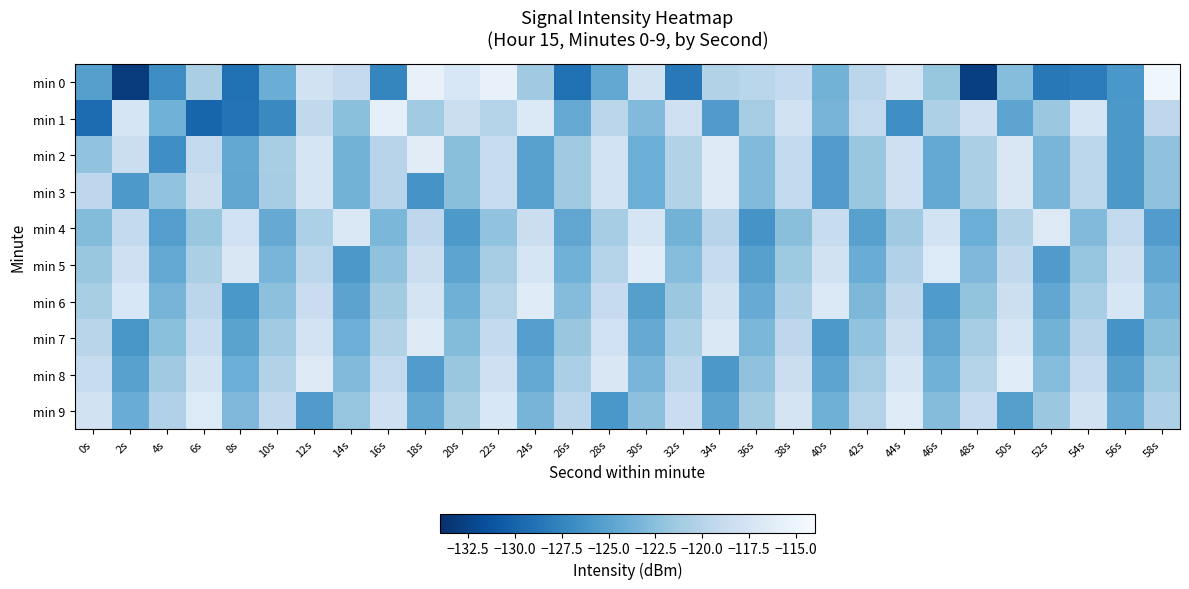

At 24s, list the series in order from smallest to largest.

min 7, min 2, min 3, min 8, min 9, min 0, min 4, min 5, min 1, min 6